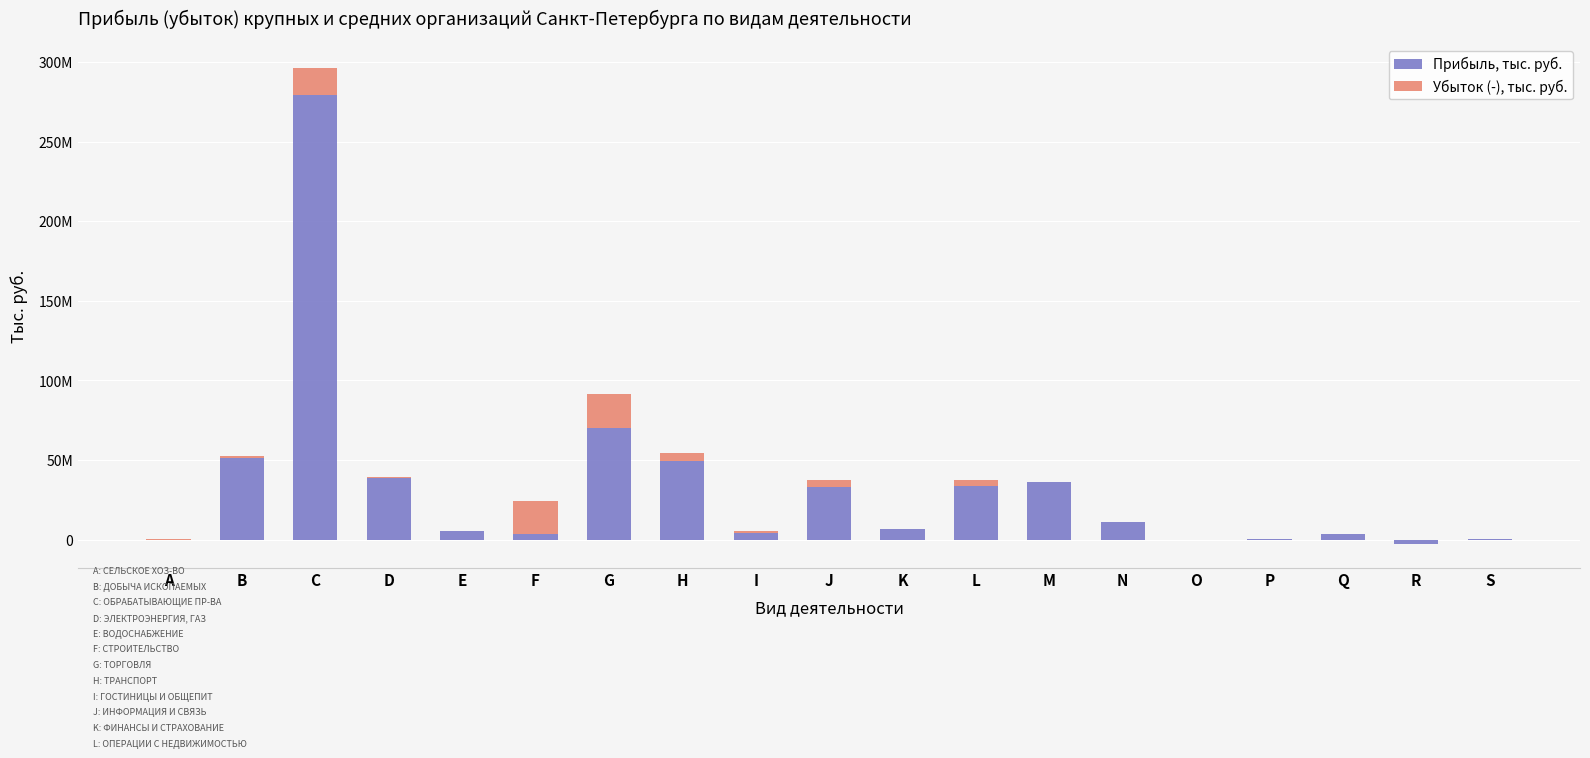

What is the value of the Прибыль, тыс. руб. bar at the 5th from the left?

5308072